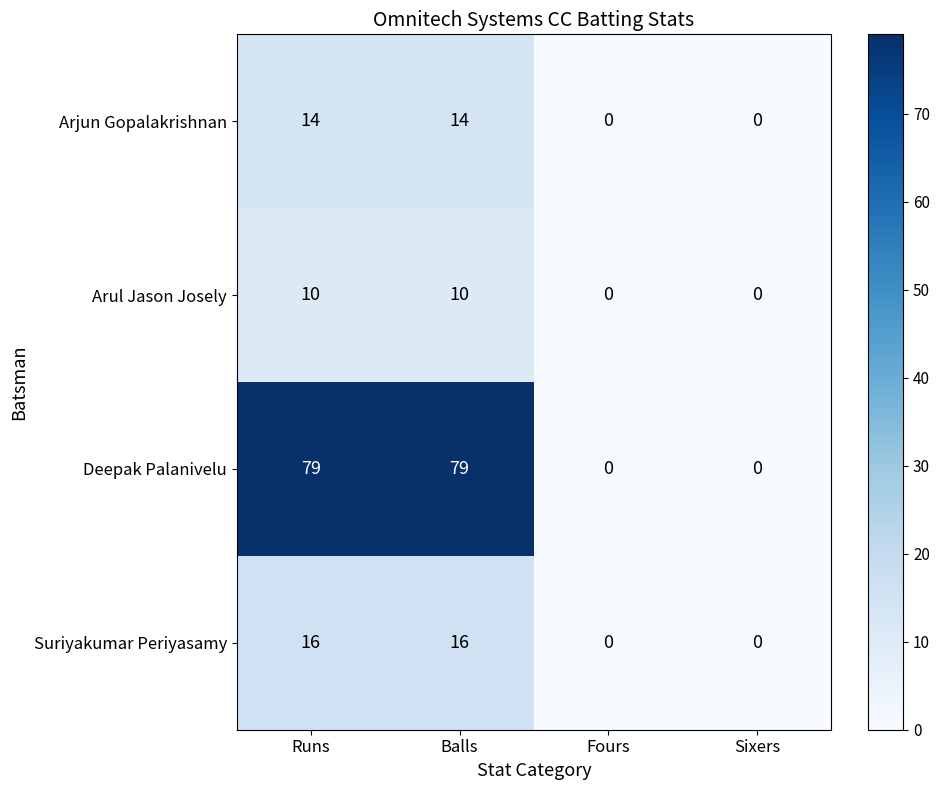

At how many categories does at least one series exceed 76?

2